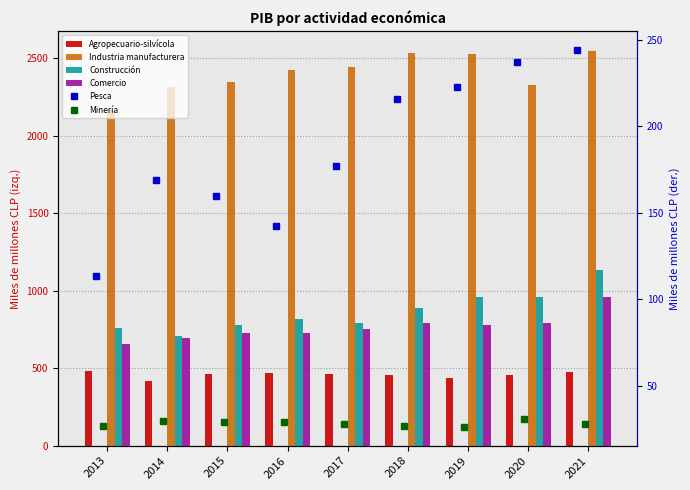

True or false: Minería has a value of 18.8 at 2020.

False